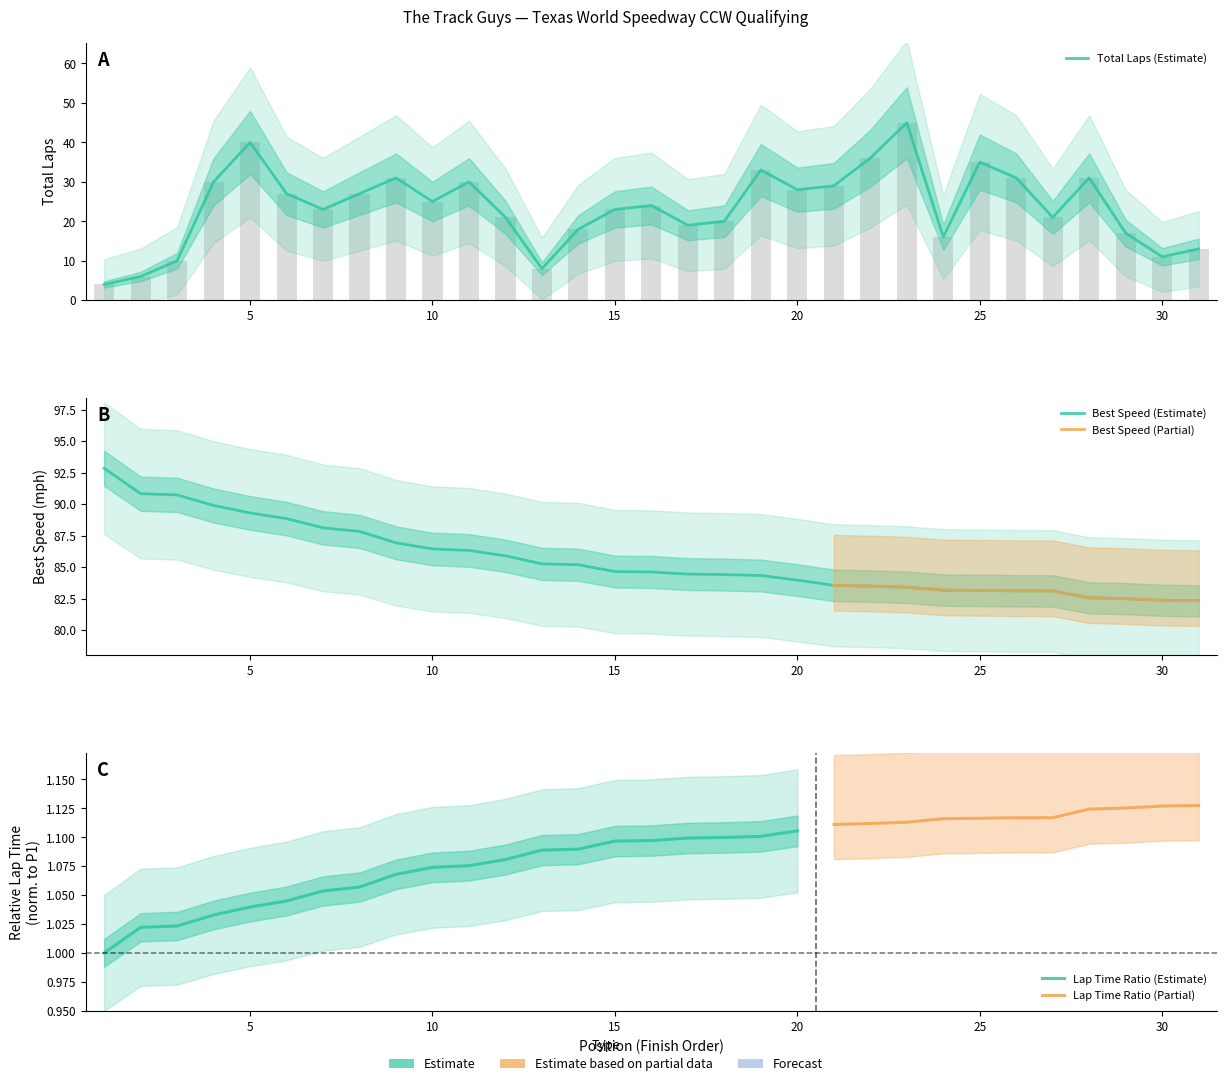

What is the spread (max minus min) of values at 29?

65.5